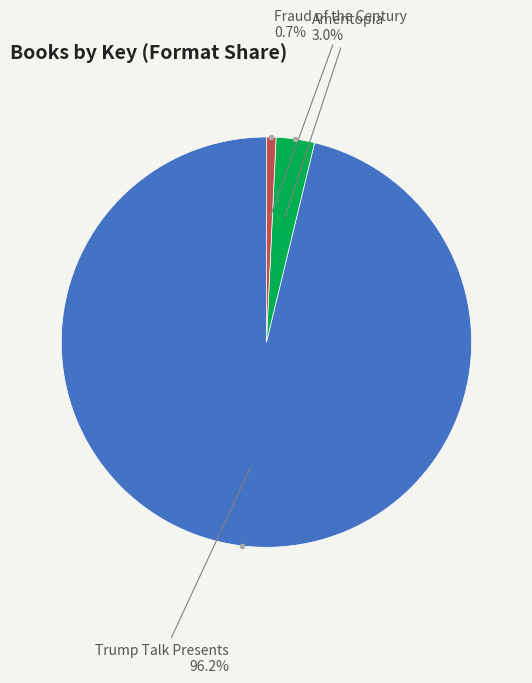

Does any single category account for the majority?

Yes